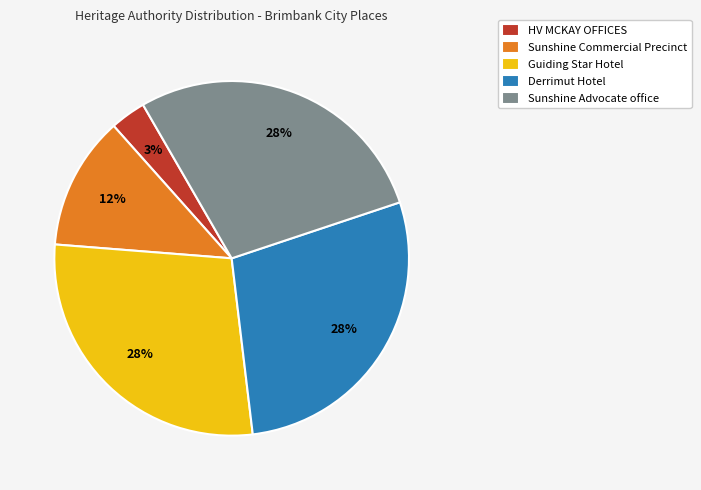

The Sunshine Advocate office slice represents 28% of the pie. True or false?

True